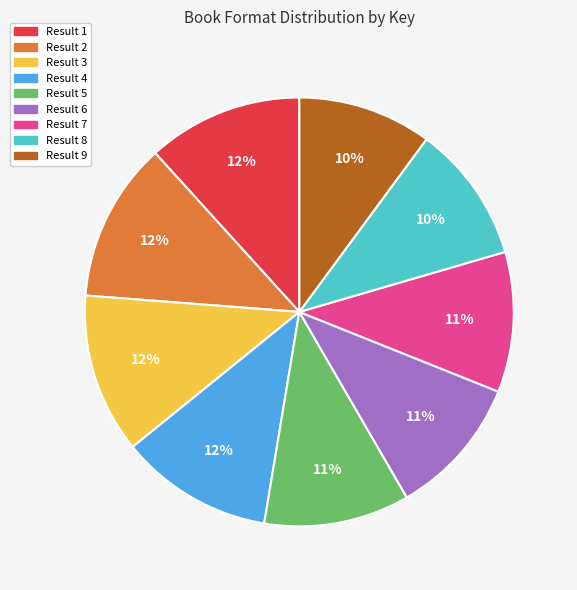

What is the ratio of the value at Result 5 to the value at Result 7?

1.0